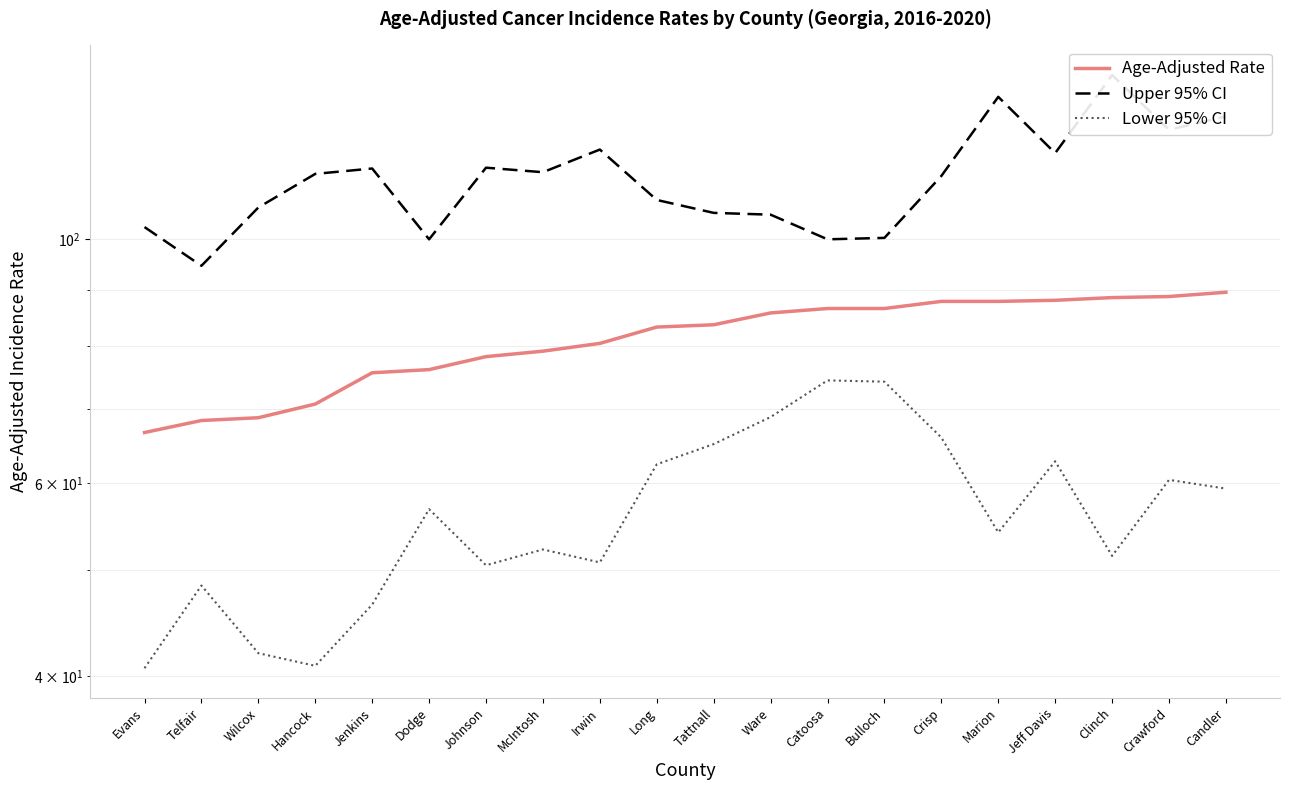

At which label does Upper 95% CI reach its minimum?

Telfair